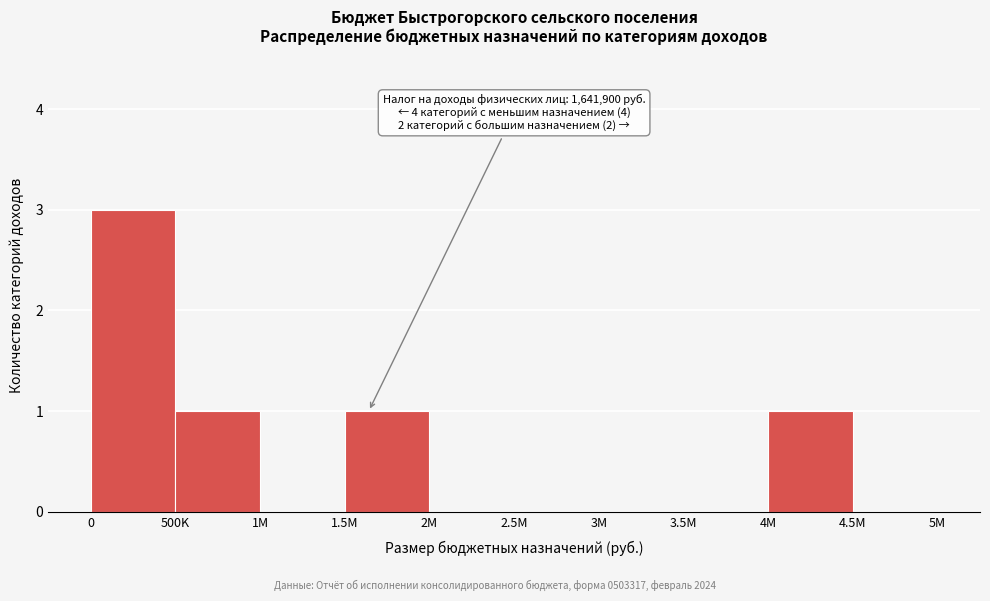

Reading left to right, list all the values displayed in this chart.

0=3	500K=1	1M=0	1.5M=1	2M=0	2.5M=0	3M=0	3.5M=0	4M=1	4.5M=0